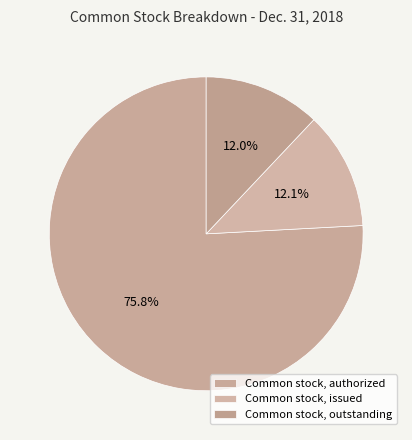

Rank the categories by value from highest to lowest.

Common stock, authorized, Common stock, issued, Common stock, outstanding